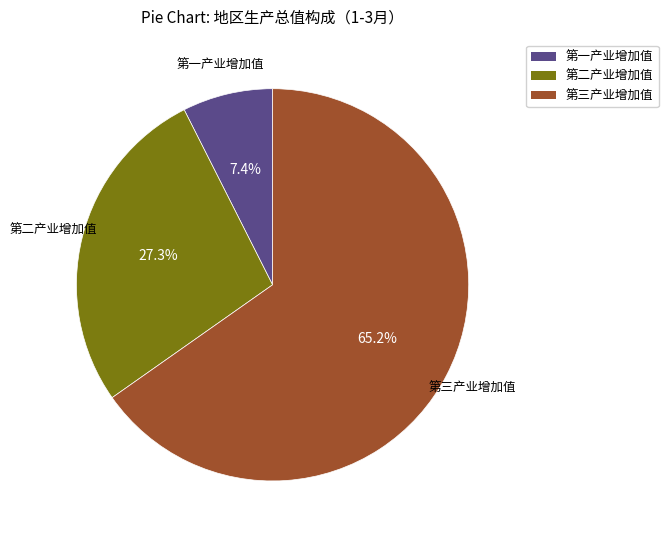

To the nearest percent, what percentage of the pie is 第二产业增加值?

27%